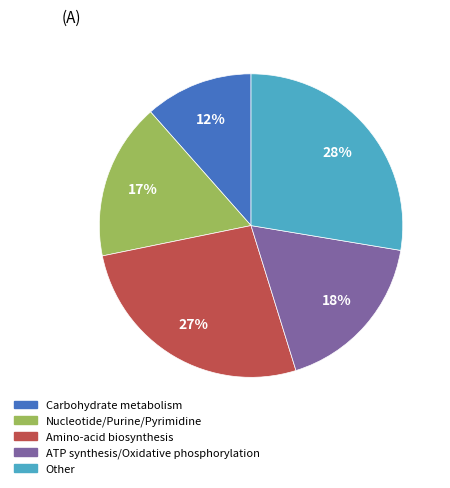

Is there any slice that represents more than half of the pie?

No